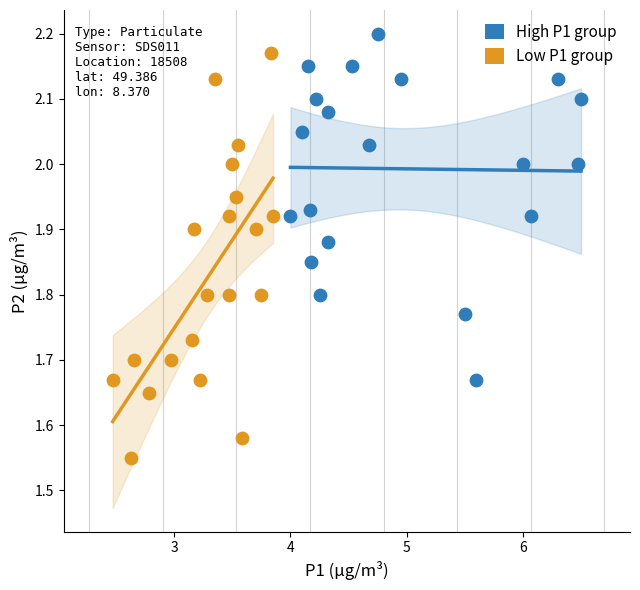

What are all the series names shown in the legend?

High P1 group, Low P1 group